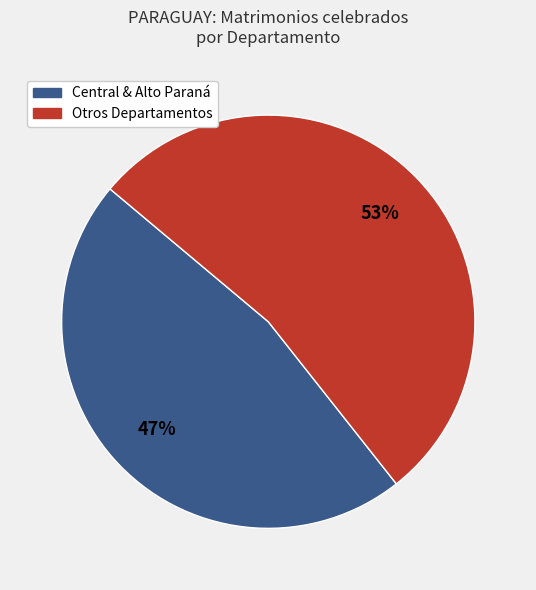

Do Central & Alto Paraná and Otros Departamentos together represent more than half of the pie?

Yes